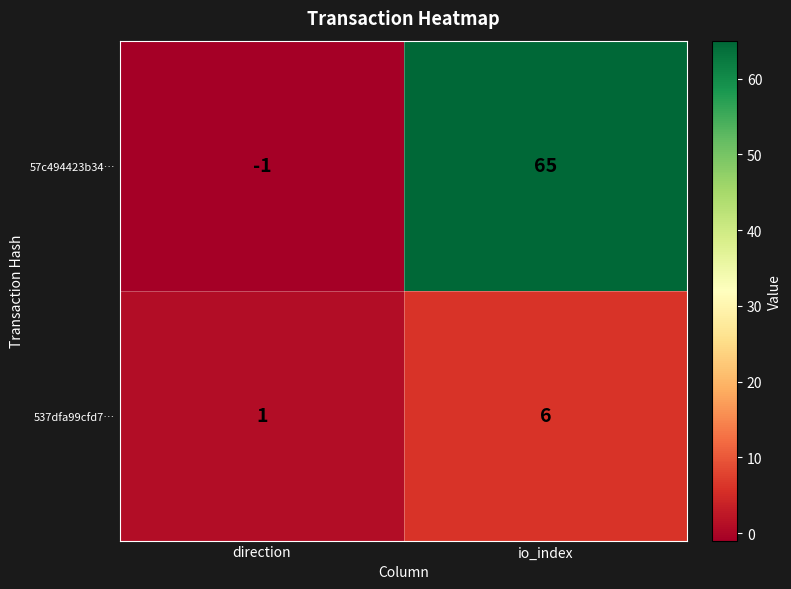

Is it true that 57c494423b34… equals 0 at direction?

False